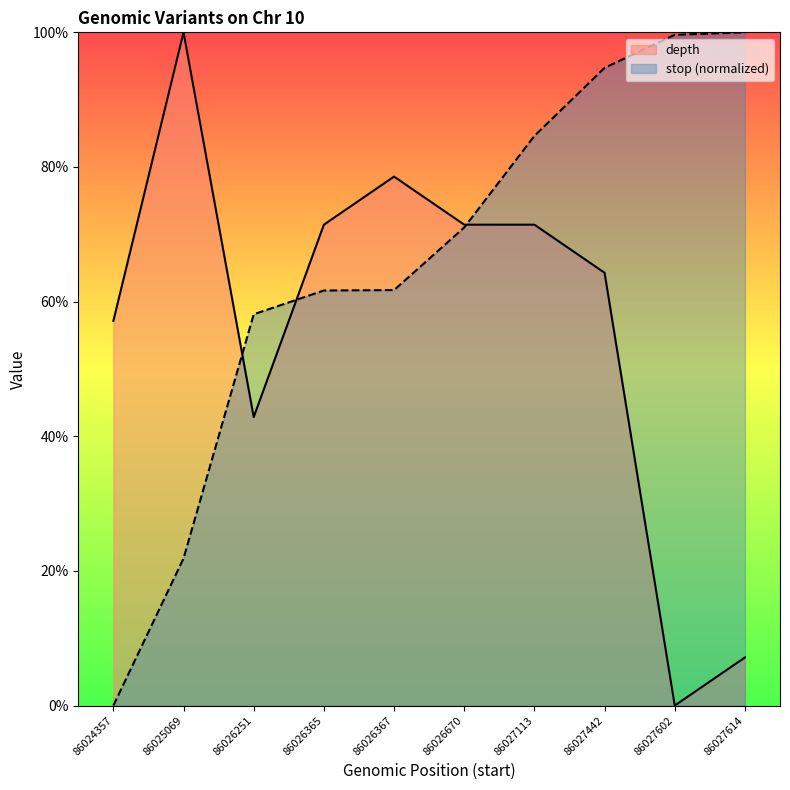

How many data points in stop are less than 71?

5